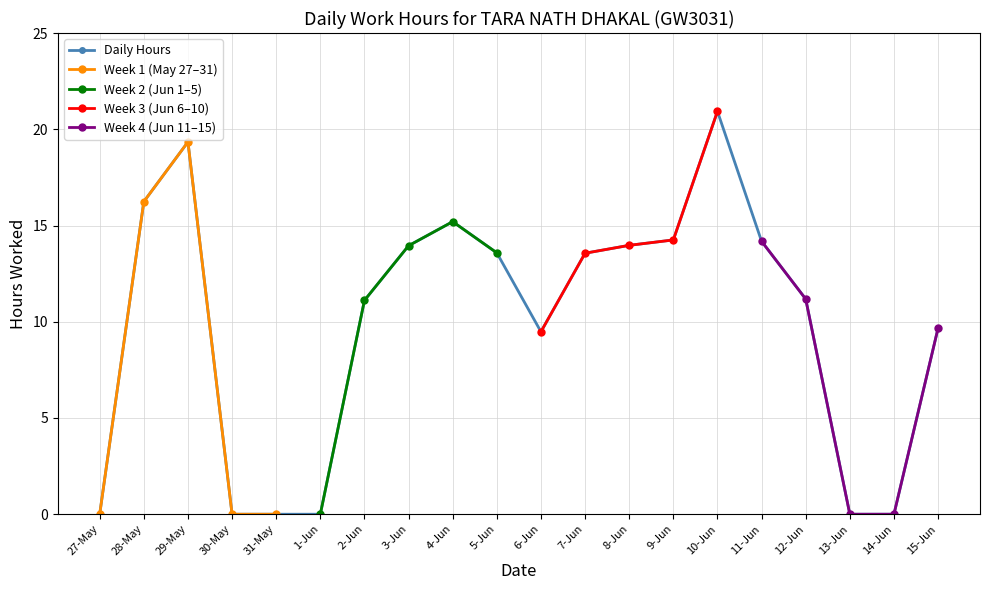

Where is the first local maximum for Daily Hours?

29-May